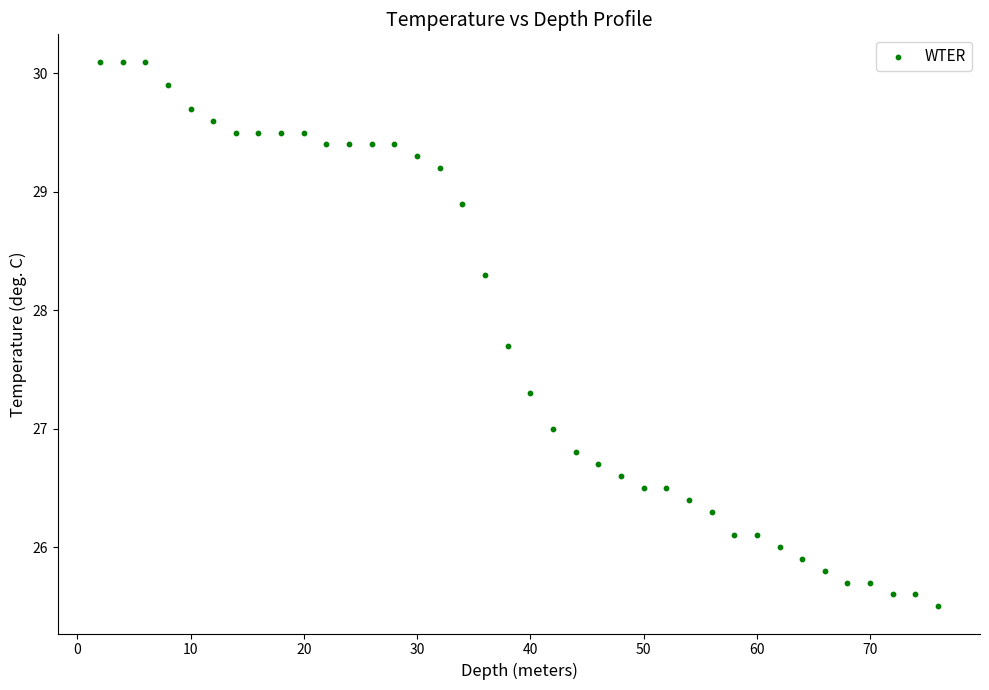

What is the range of Y values (max minus min)?

4.6